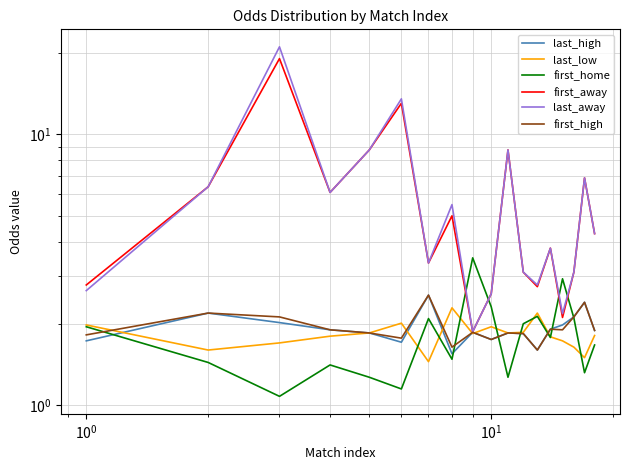

True or false: first_high and last_high intersect in this chart.

False